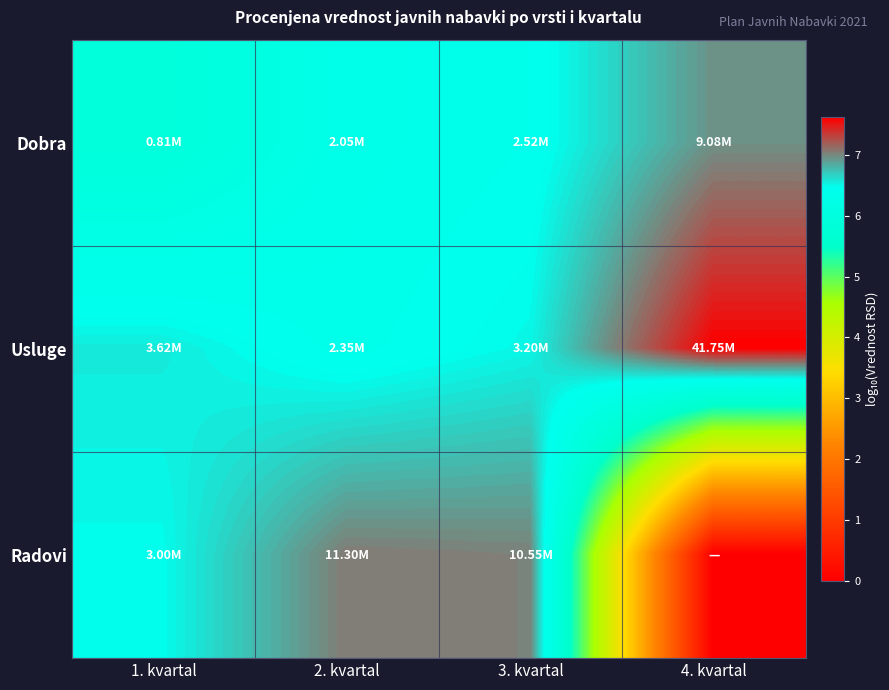

How many series are shown in this chart?

3